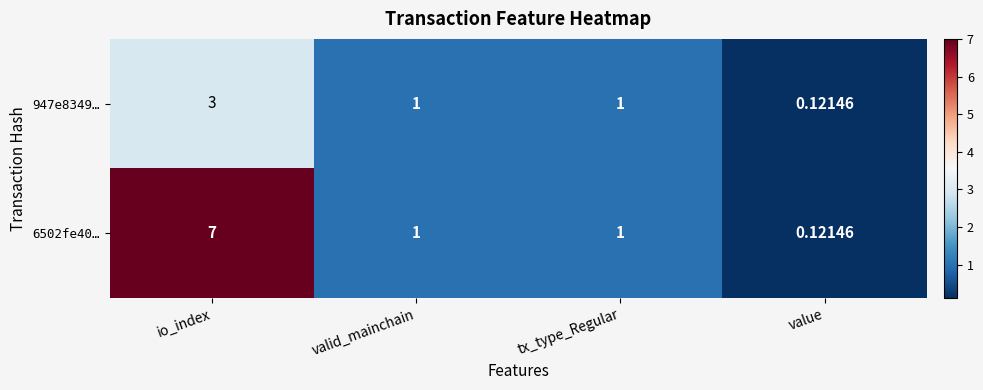

At which label does 6502fe40… first exceed 1?

io_index